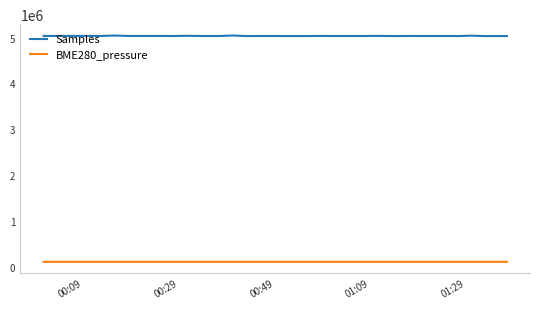

Which series has the largest range (max minus min)?

Samples